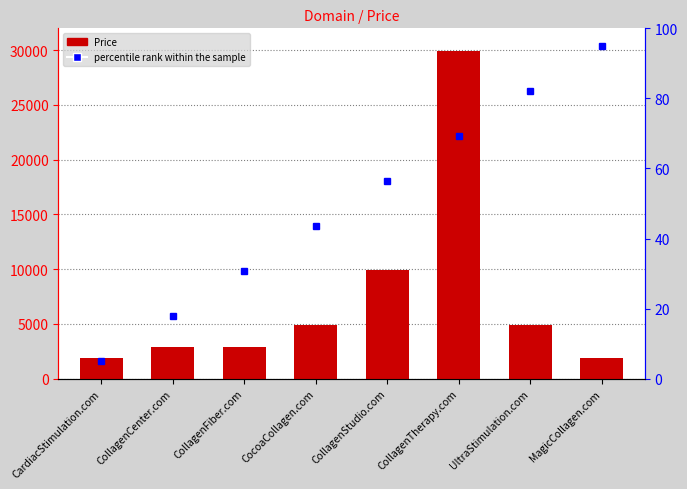

How many distinct data groups are displayed?

2